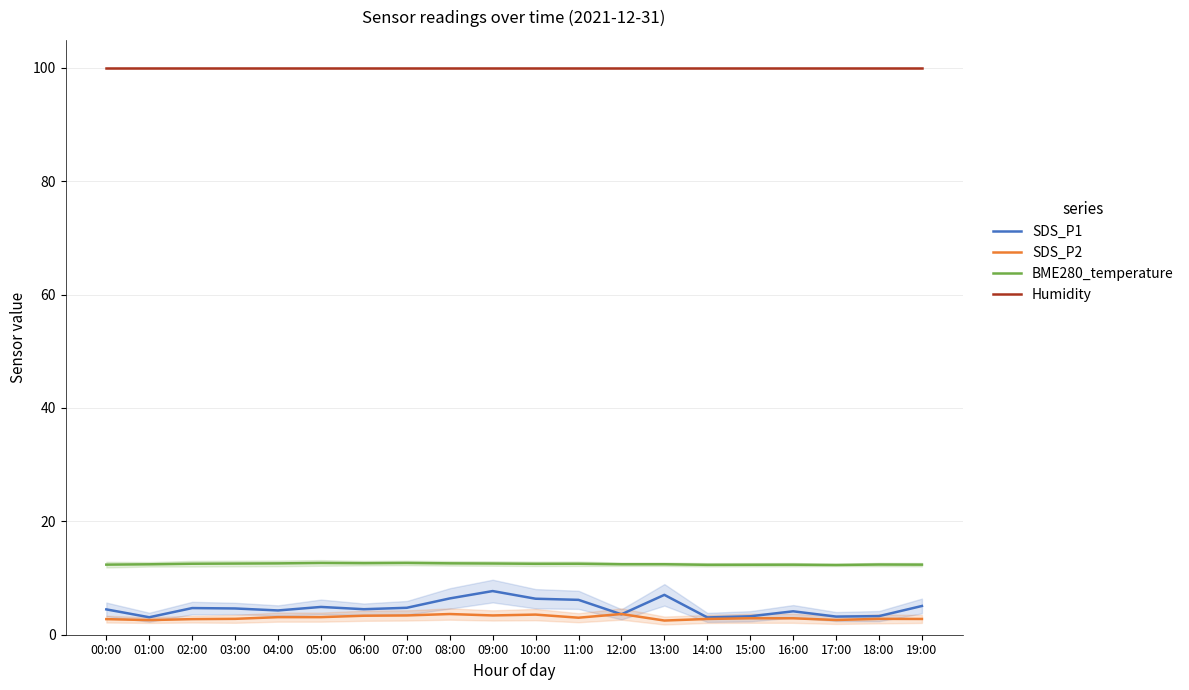

True or false: SDS_P2 has a value of 3.5 at 10:00.

True